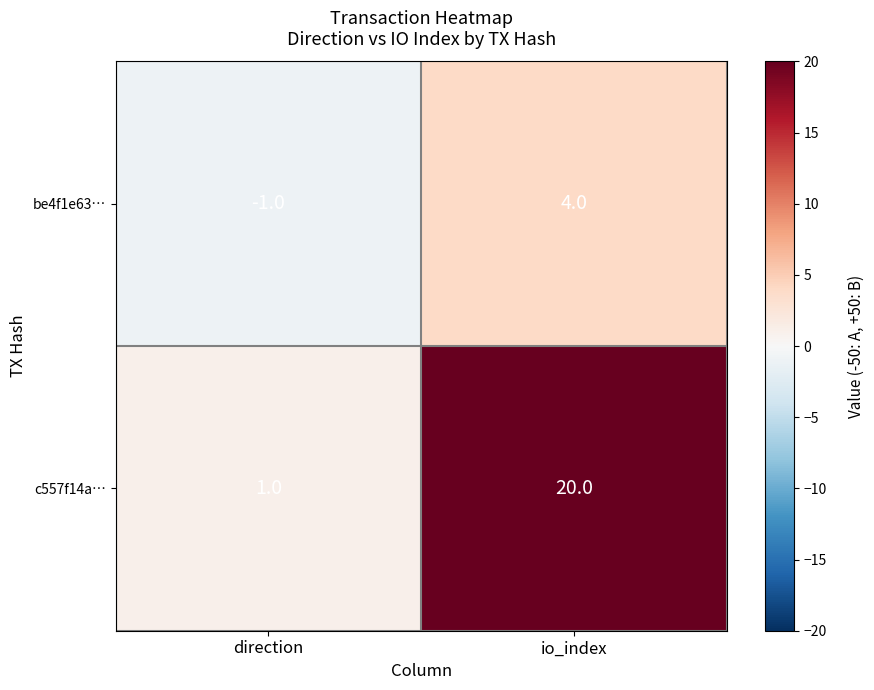

Which series has the largest range (max minus min)?

c557f14a…